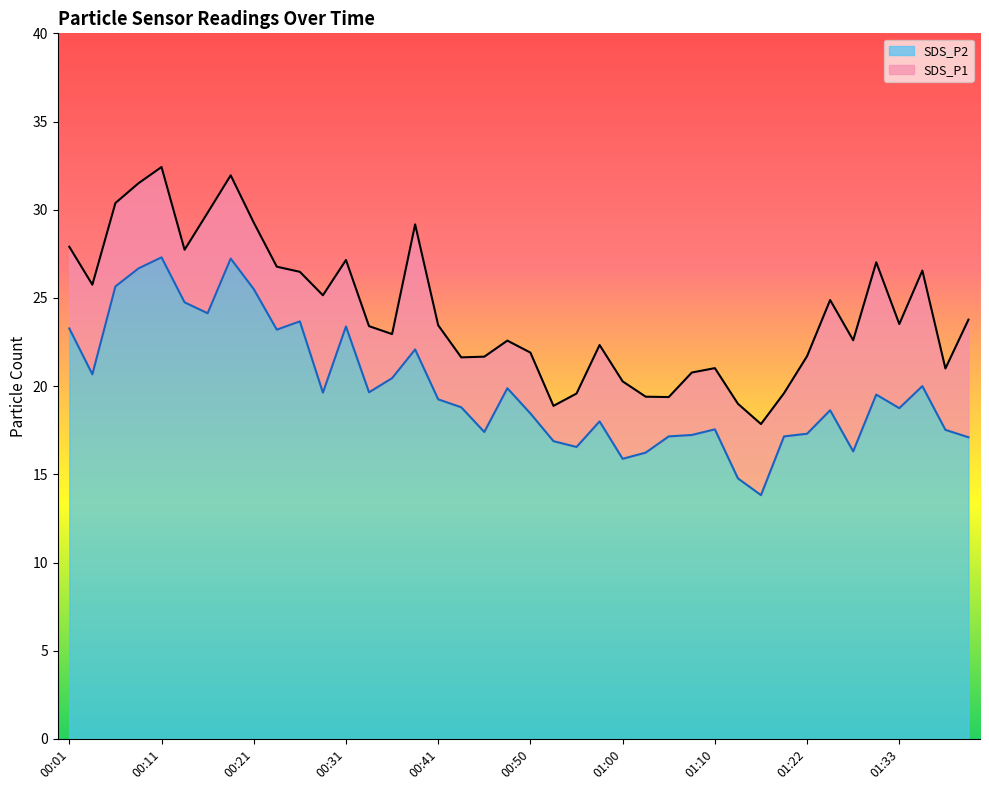

The SDS_P1 series shows 20.3 at 01:00. True or false?

True